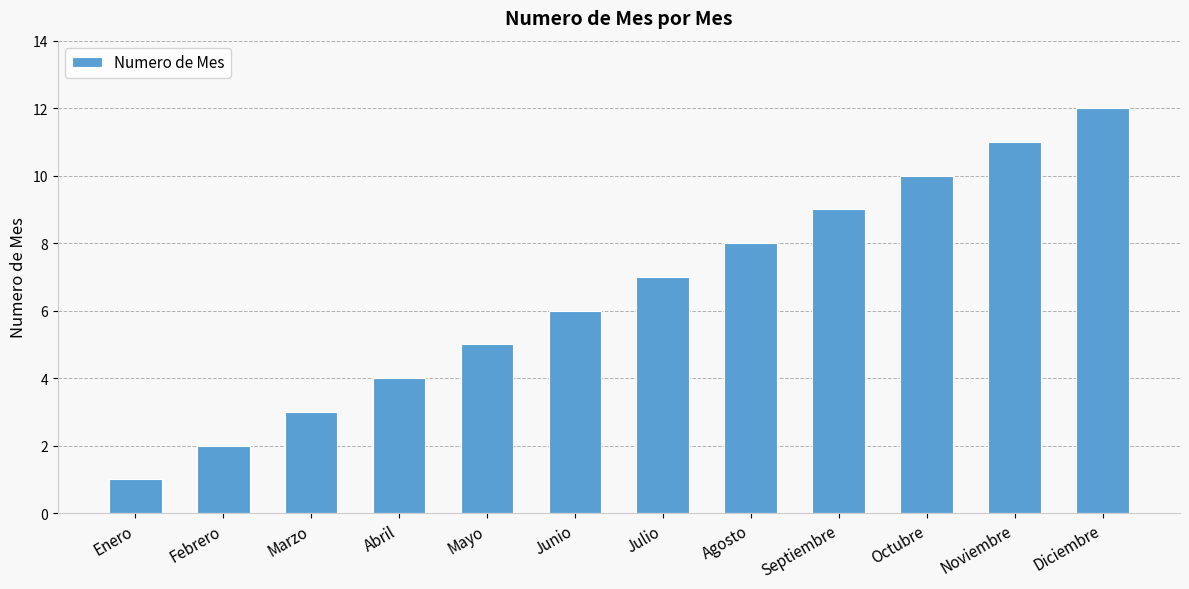

Are the bars horizontal?

No